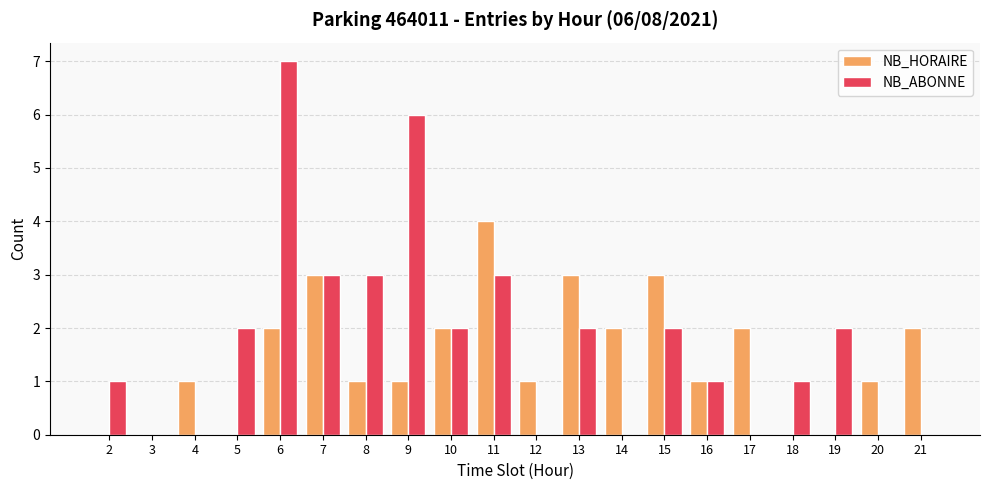

What is the maximum value shown in the chart?

7